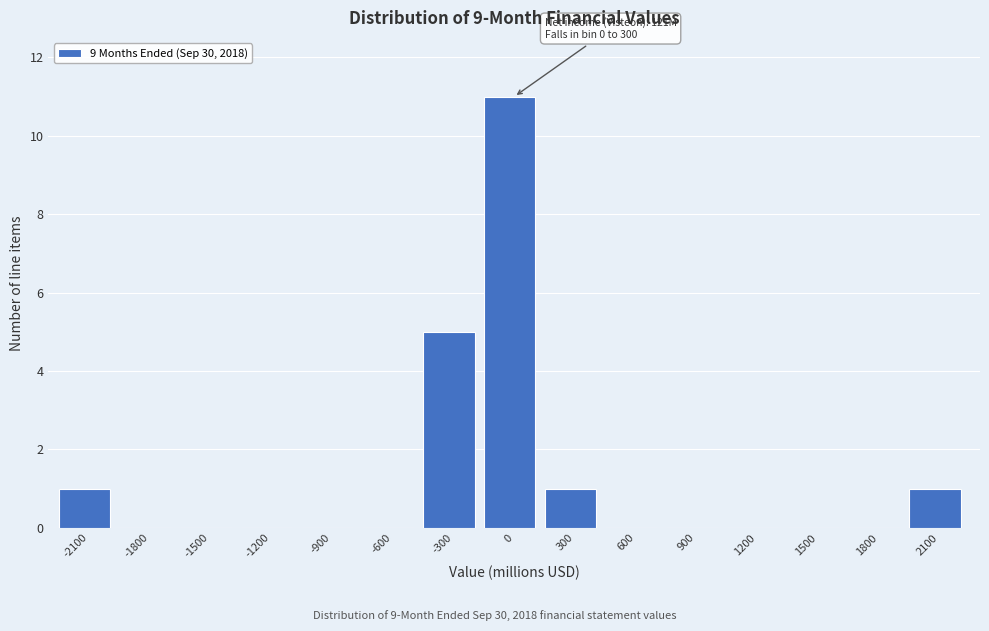

Reading left to right, what are all the values shown in this chart?

-2100=1	-1800=0	-1500=0	-1200=0	-900=0	-600=0	-300=5	0=11	300=1	600=0	900=0	1200=0	1500=0	1800=0	2100=1